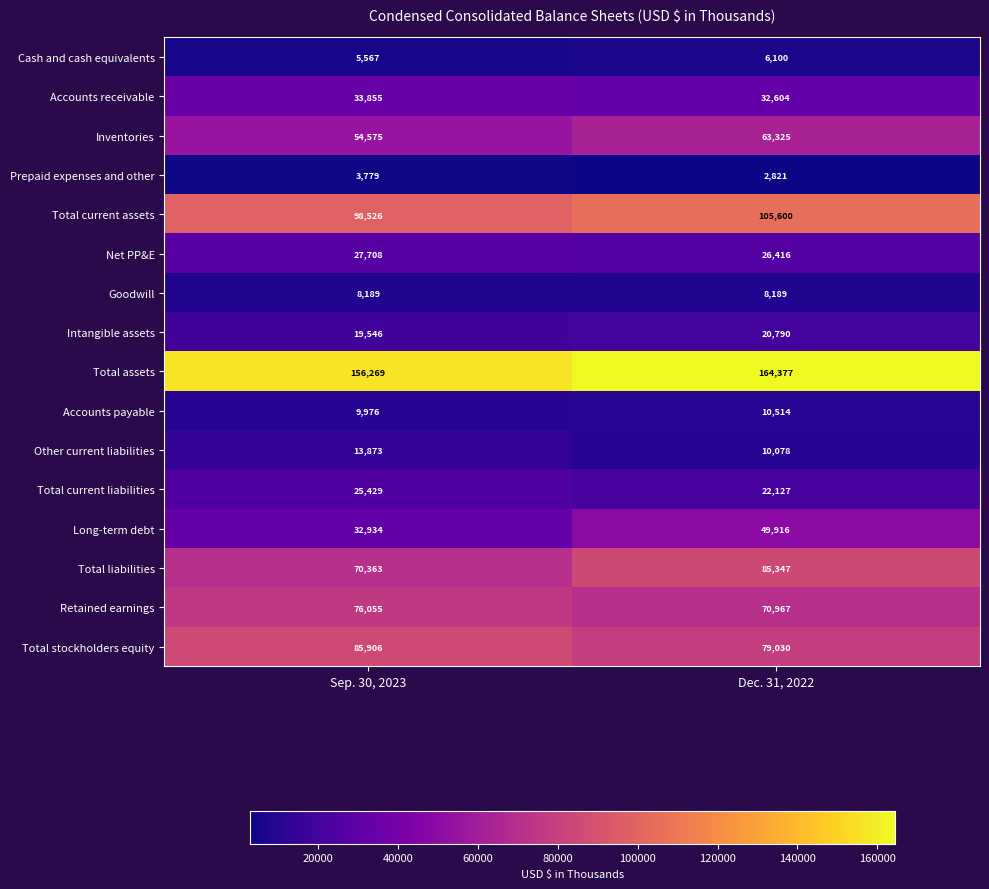

What is the sum of the Prepaid expenses and other values at Dec. 31, 2022 and Sep. 30, 2023?

6600